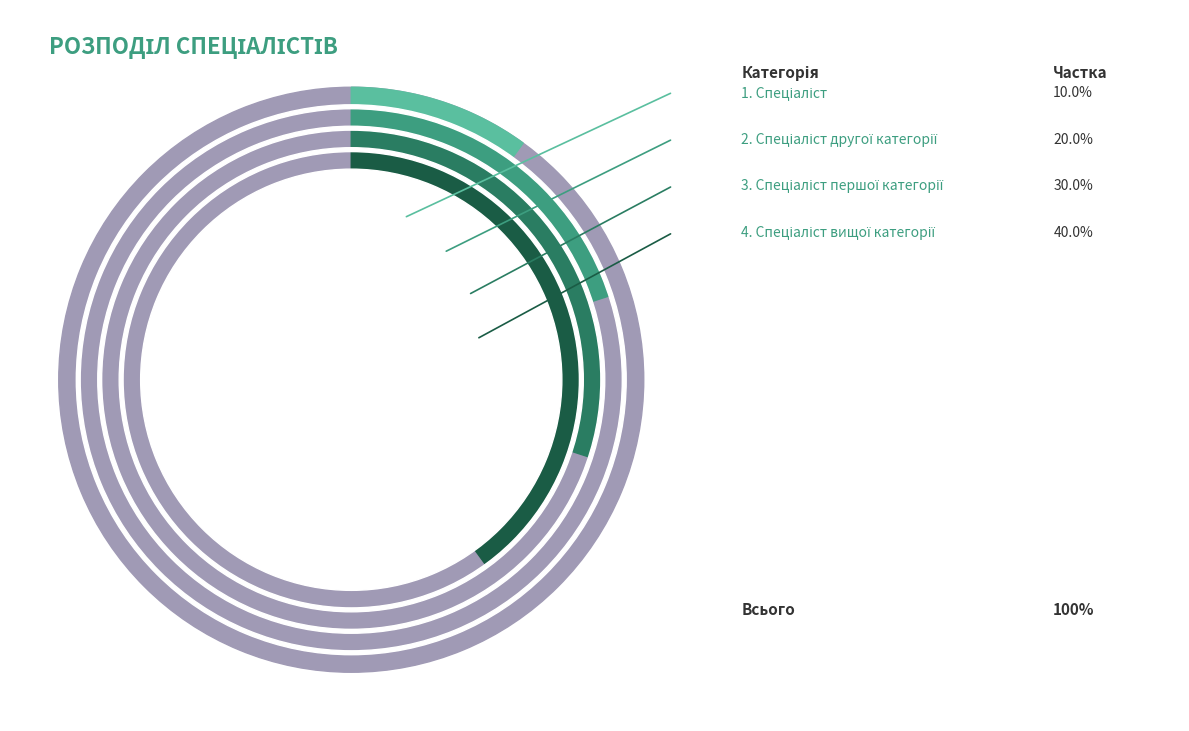

To the nearest percent, what is the difference between the Спеціаліст першої категорії and Спеціаліст другої категорії slice percentages?

10%